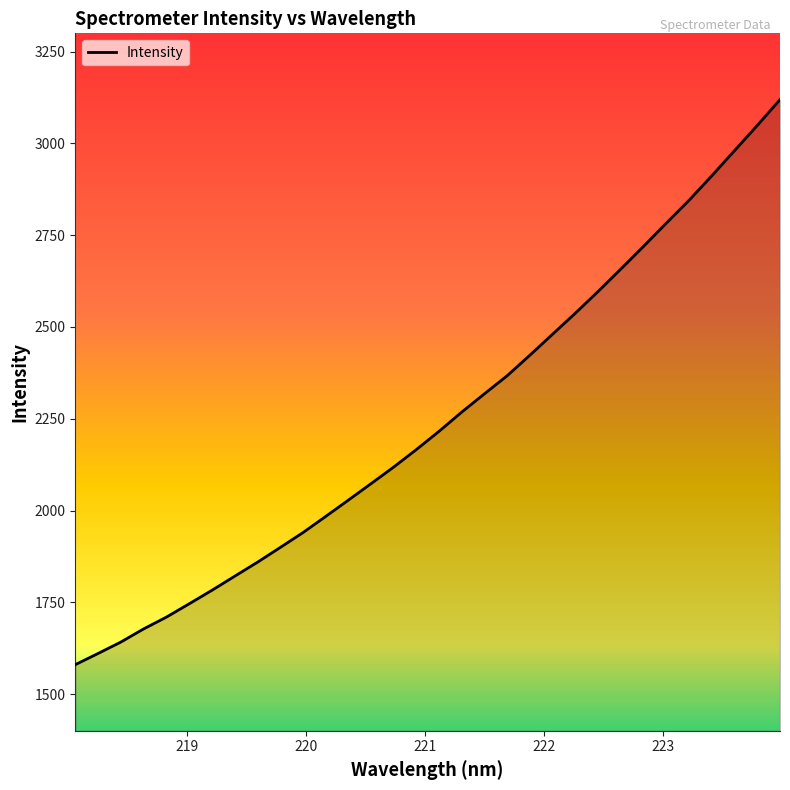

What is the maximum value shown in the chart?

3119.5